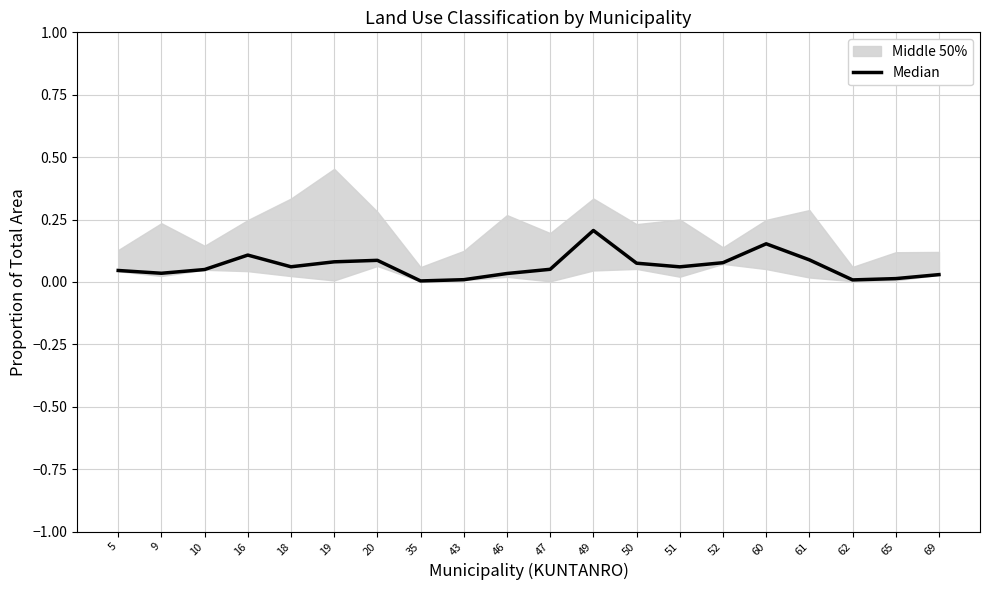

Rank the categories by value from highest to lowest.

49, 60, 16, 61, 20, 19, 52, 50, 18, 51, 47, 10, 5, 9, 46, 69, 65, 43, 62, 35